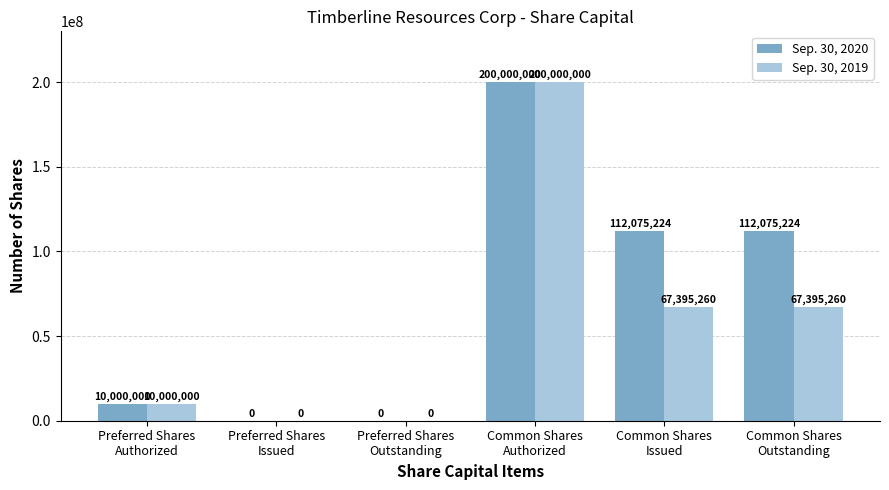

What is the maximum value for Sep. 30, 2019?

200000000